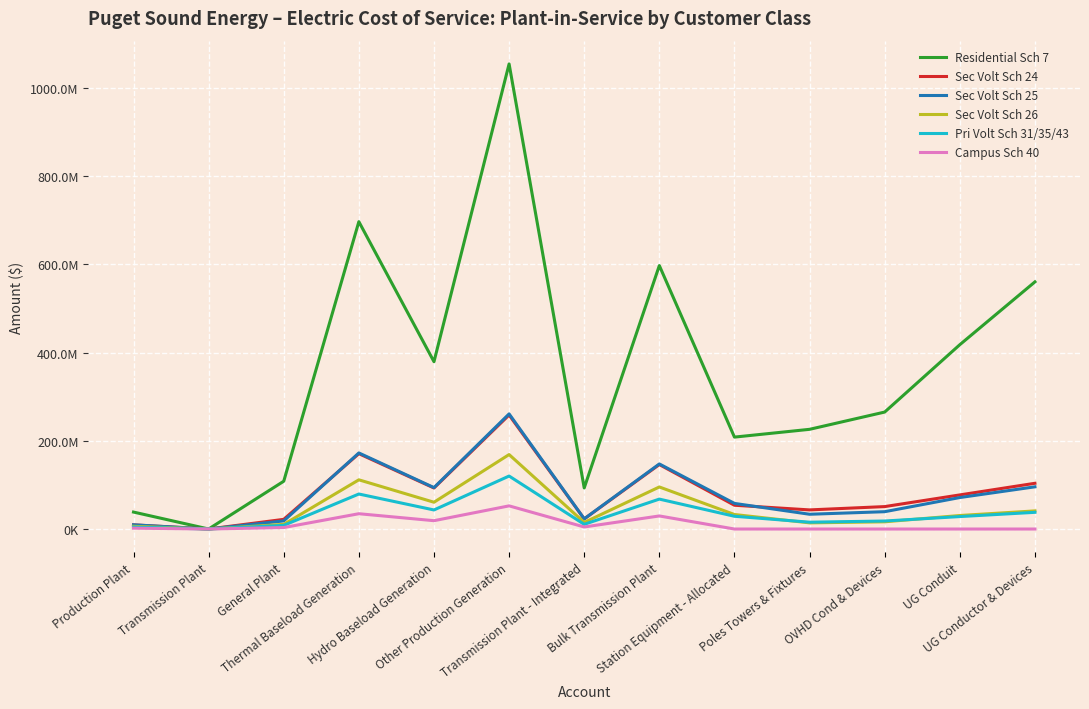

Reading right to left, what are all the values shown in this chart?

Residential Sch 7: 560486245.3	418008234.8	265255024.8	226091887.1	208447896.2	597433388.7	93152015.9	1054755333.2	379477592.2	696993895.4	108396150.9	44361.0	38454076.0
Sec Volt Sch 24: 103717563.4	77352113.3	50862003.4	43352567.3	53924614.4	146229019.9	22837165.3	258584011.2	93032796.2	170875151.4	21926460.8	10875.5	9427408.3
Sec Volt Sch 25: 95718819.2	71386684.3	39291342.1	33490237.1	58078548.2	147560220.5	23057797.8	261082220.7	93931596.6	172525995.6	18384457.5	10980.6	9518487.6
Sec Volt Sch 26: 41101805.5	30653550.1	16372177.6	13954934.6	32918182.6	95365048.1	14912765.3	168856449.8	60750808.2	111582194.4	10527272.4	7101.8	6156137.4
Pri Volt Sch 31/35/43: 37851139.2	28229217.1	18159646.3	15478495.5	28923531.7	67838221.0	10610701.5	120144410.5	43225296.1	79392744.5	8238433.1	5053.0	4380202.8
Campus Sch 40: 0.0	0.0	0.0	0.0	0.0	29655883.2	4637783.4	52513375.0	18893148.4	34701414.3	3325215.7	2208.6	1914523.0